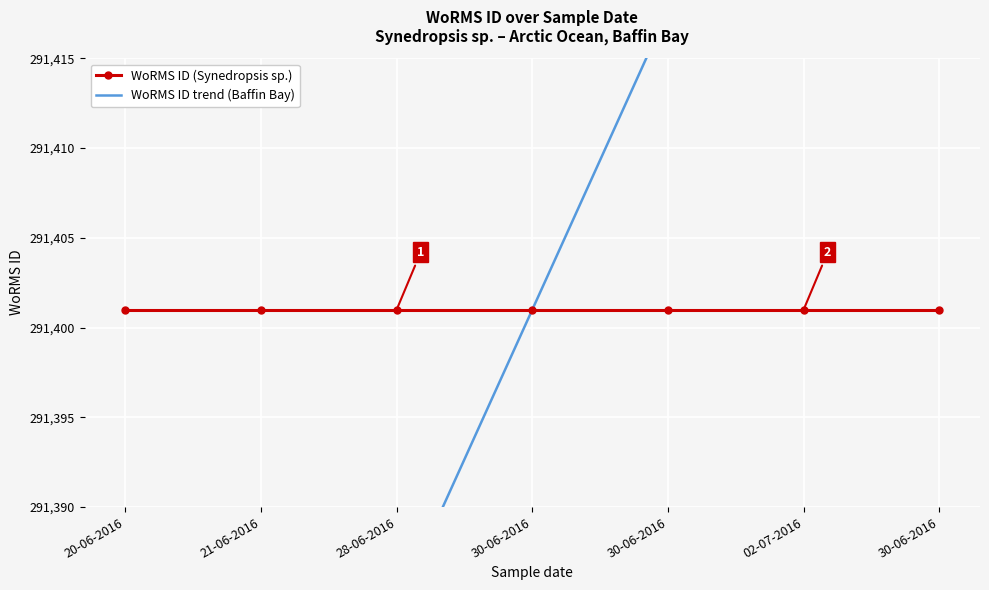

What are all the series names shown in the legend?

WoRMS ID (Synedropsis sp.), WoRMS ID trend (Baffin Bay)